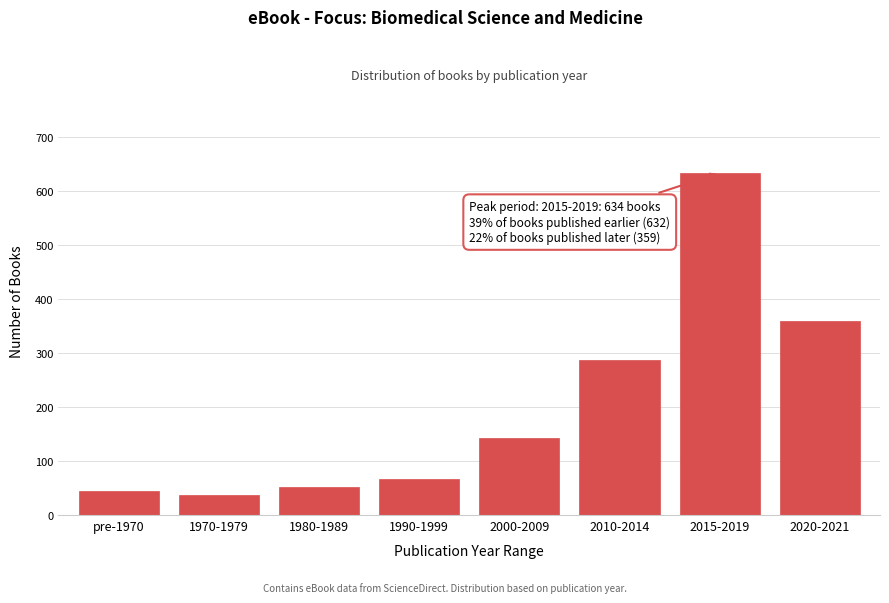

Reading left to right, what are all the values shown in this chart?

45	38	52	67	143	287	634	359